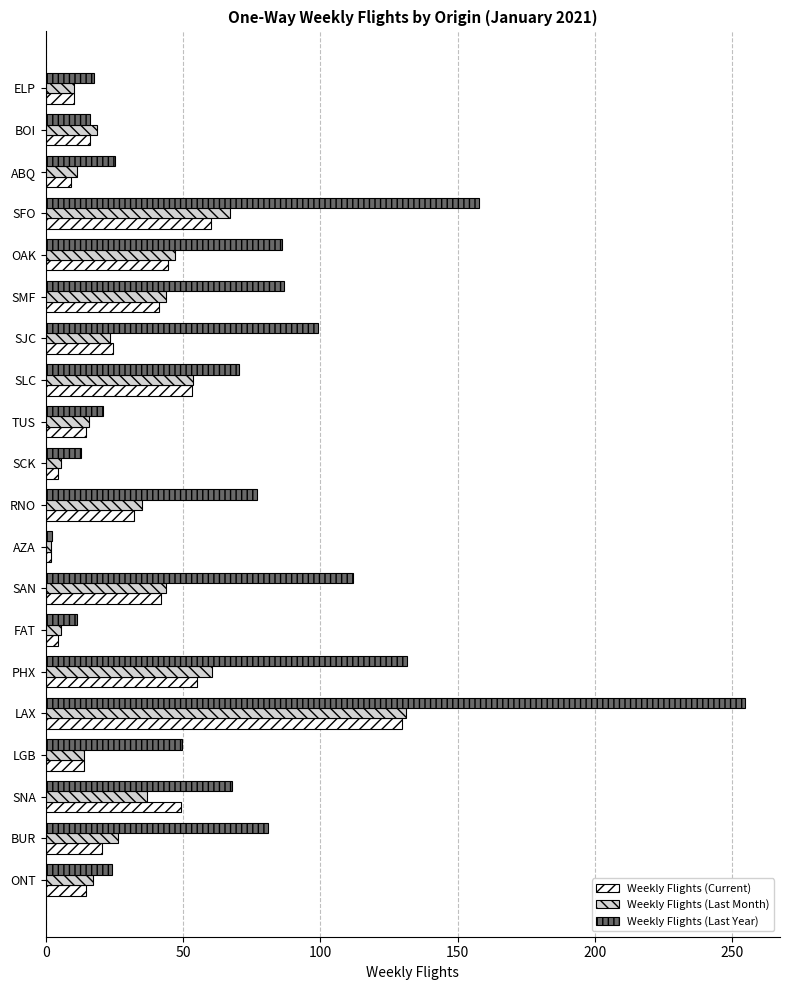

What is the total value across all series at SJC?

147.0